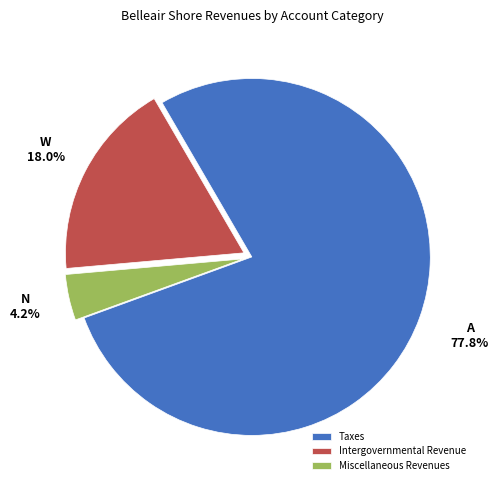

Rank the categories by value from lowest to highest.

Miscellaneous Revenues, Intergovernmental Revenue, Taxes